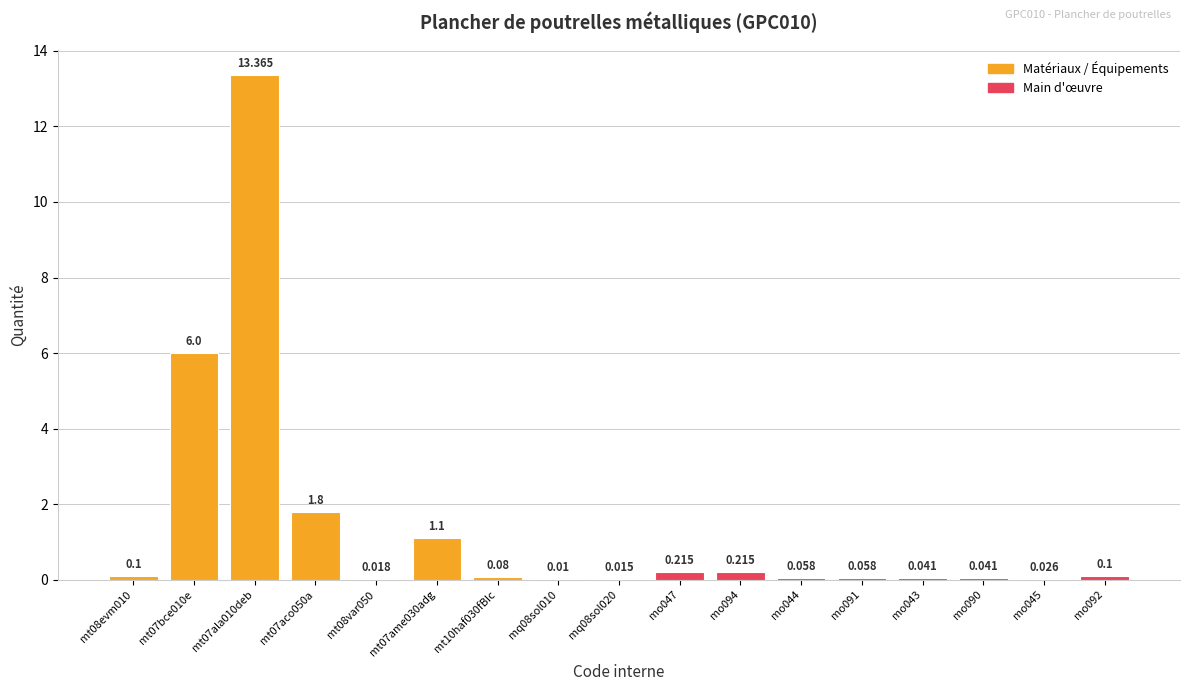

Reading left to right, what are all the values shown in this chart?

0.1	6.0	13.4	1.8	0.0	1.1	0.1	0.0	0.0	0.2	0.2	0.1	0.1	0.0	0.0	0.0	0.1